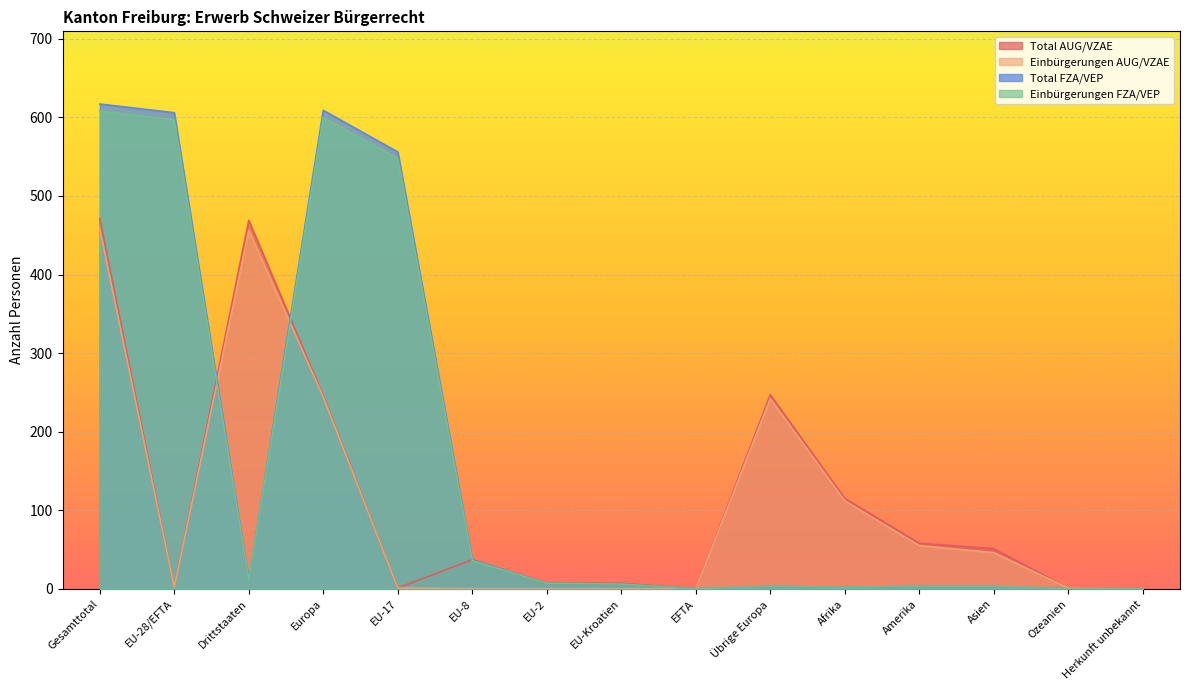

Which has a higher value, Ozeanien or EU-17?

Ozeanien